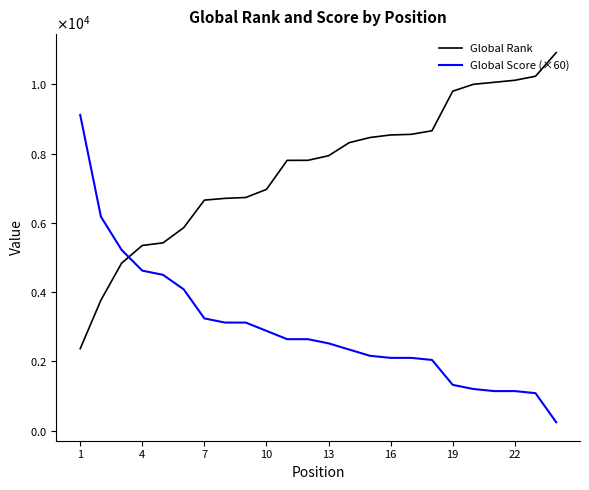

At how many categories does at least one series exceed 4972?

24